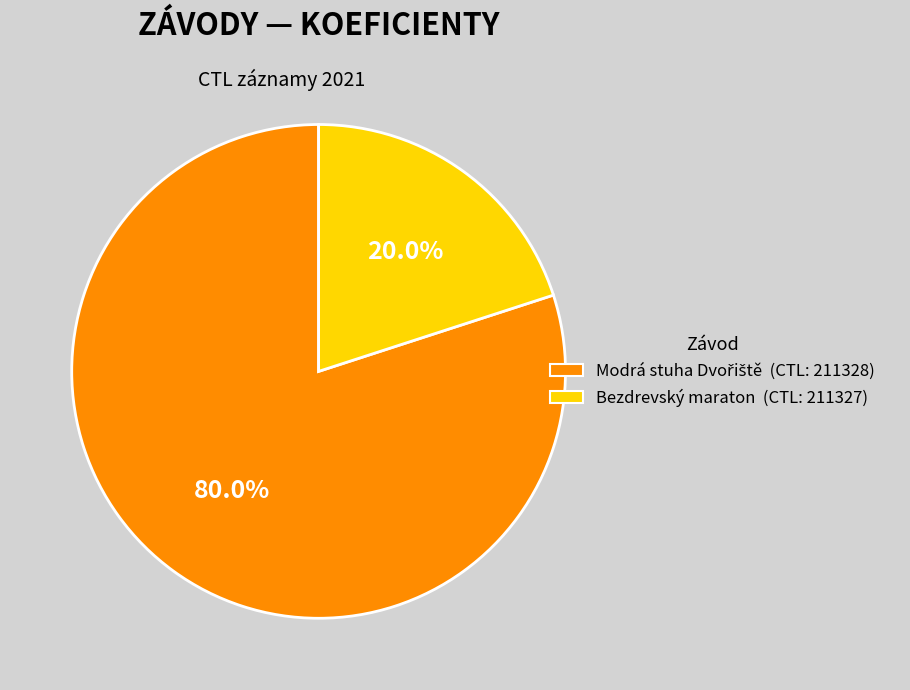

Is there any slice that represents more than half of the pie?

Yes